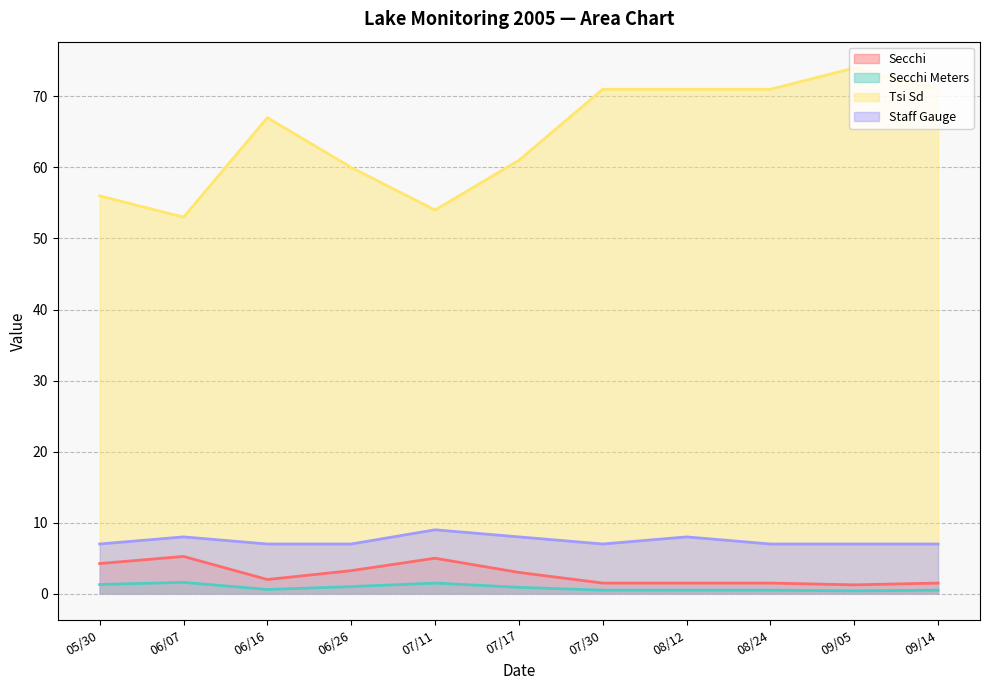

What is the lowest value of the Secchi series?

1.2